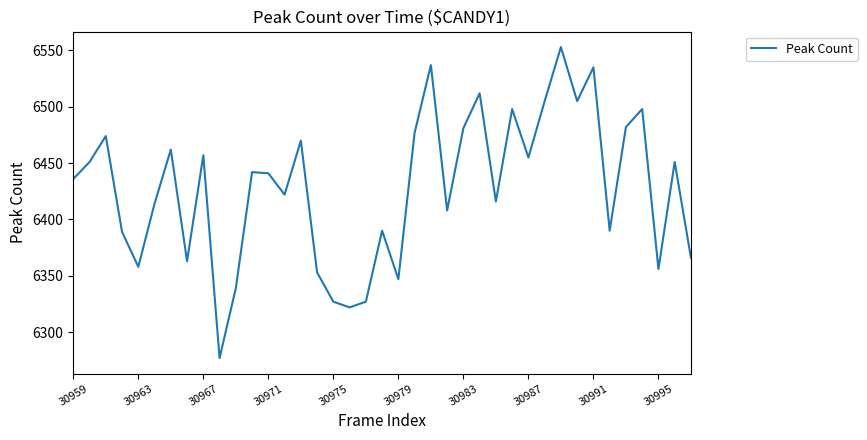

What is the sum of all values?

250686